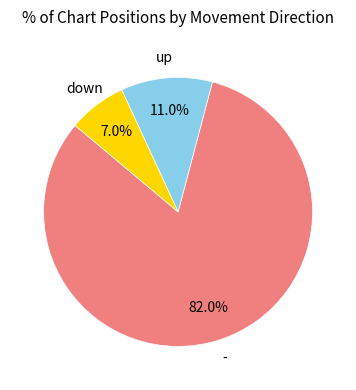

Does any single category account for the majority?

Yes